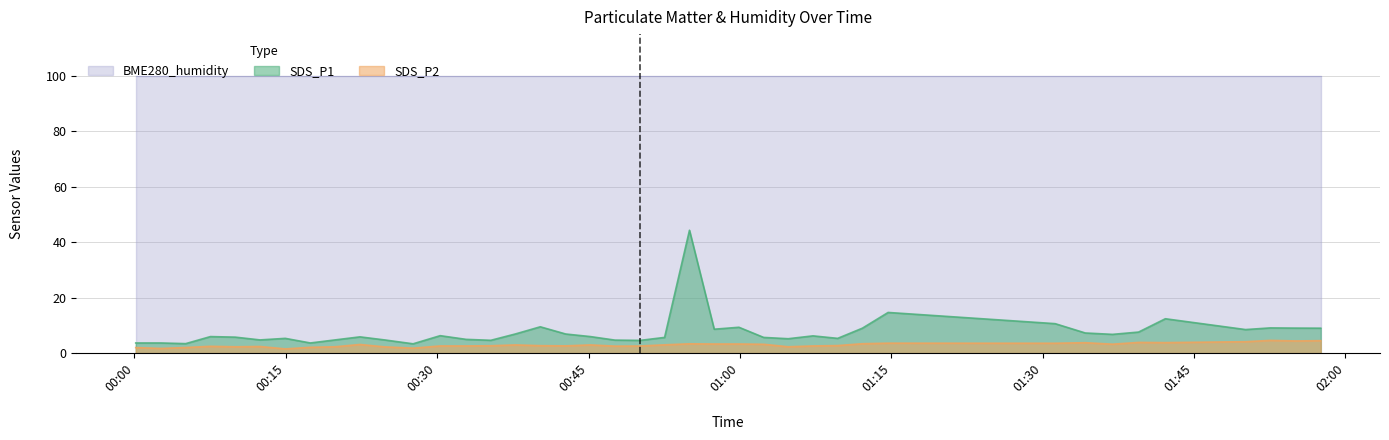

What is the average value of the SDS_P1 series?

7.6